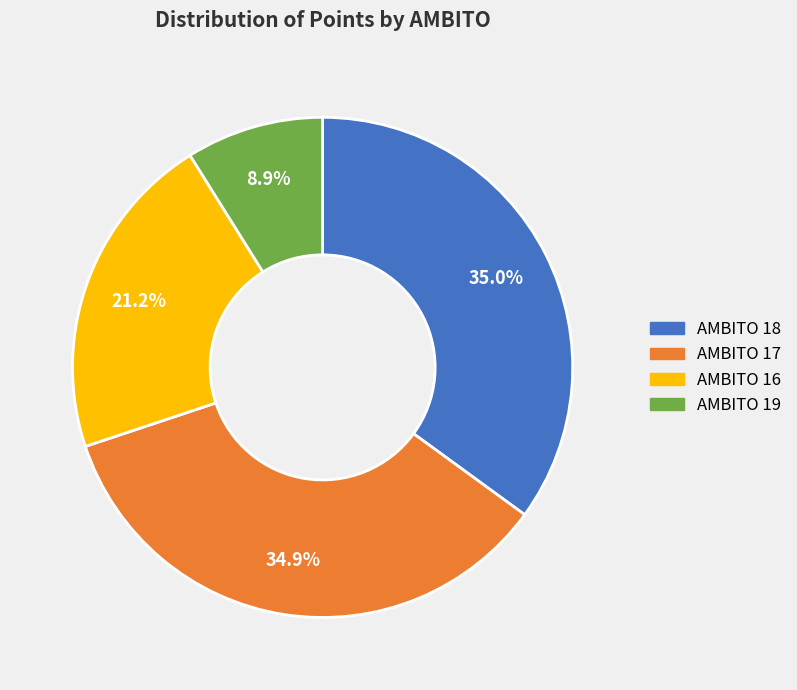

Is there any slice that represents more than half of the pie?

No